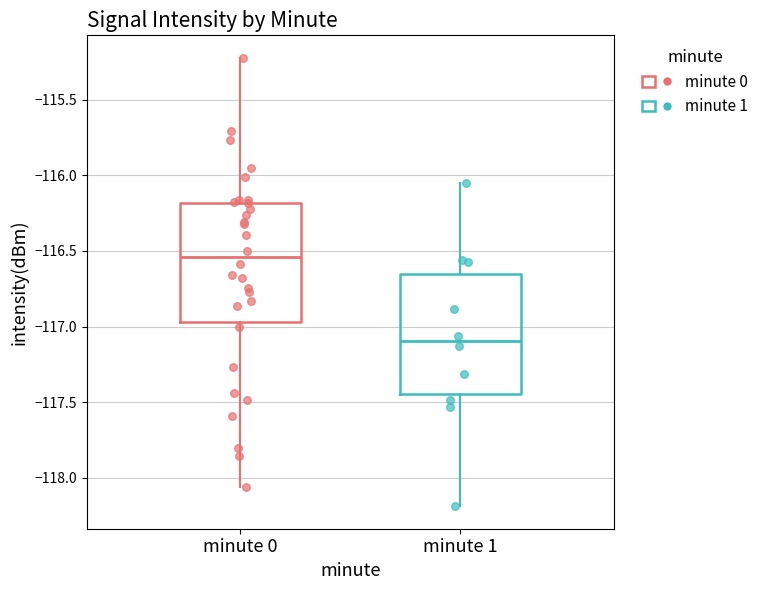

Reading left to right, read every box against the y-axis: the position of its median line, the range the box covers, and the ends of its whiskers. The values are not printed on the chart, so give them approximately, as read against the axis.

minute 0: median -116.55, box -116.95 to -116.20, whiskers -118.05 to -115.20
minute 1: median -117.10, box -117.45 to -116.65, whiskers -118.20 to -116.05